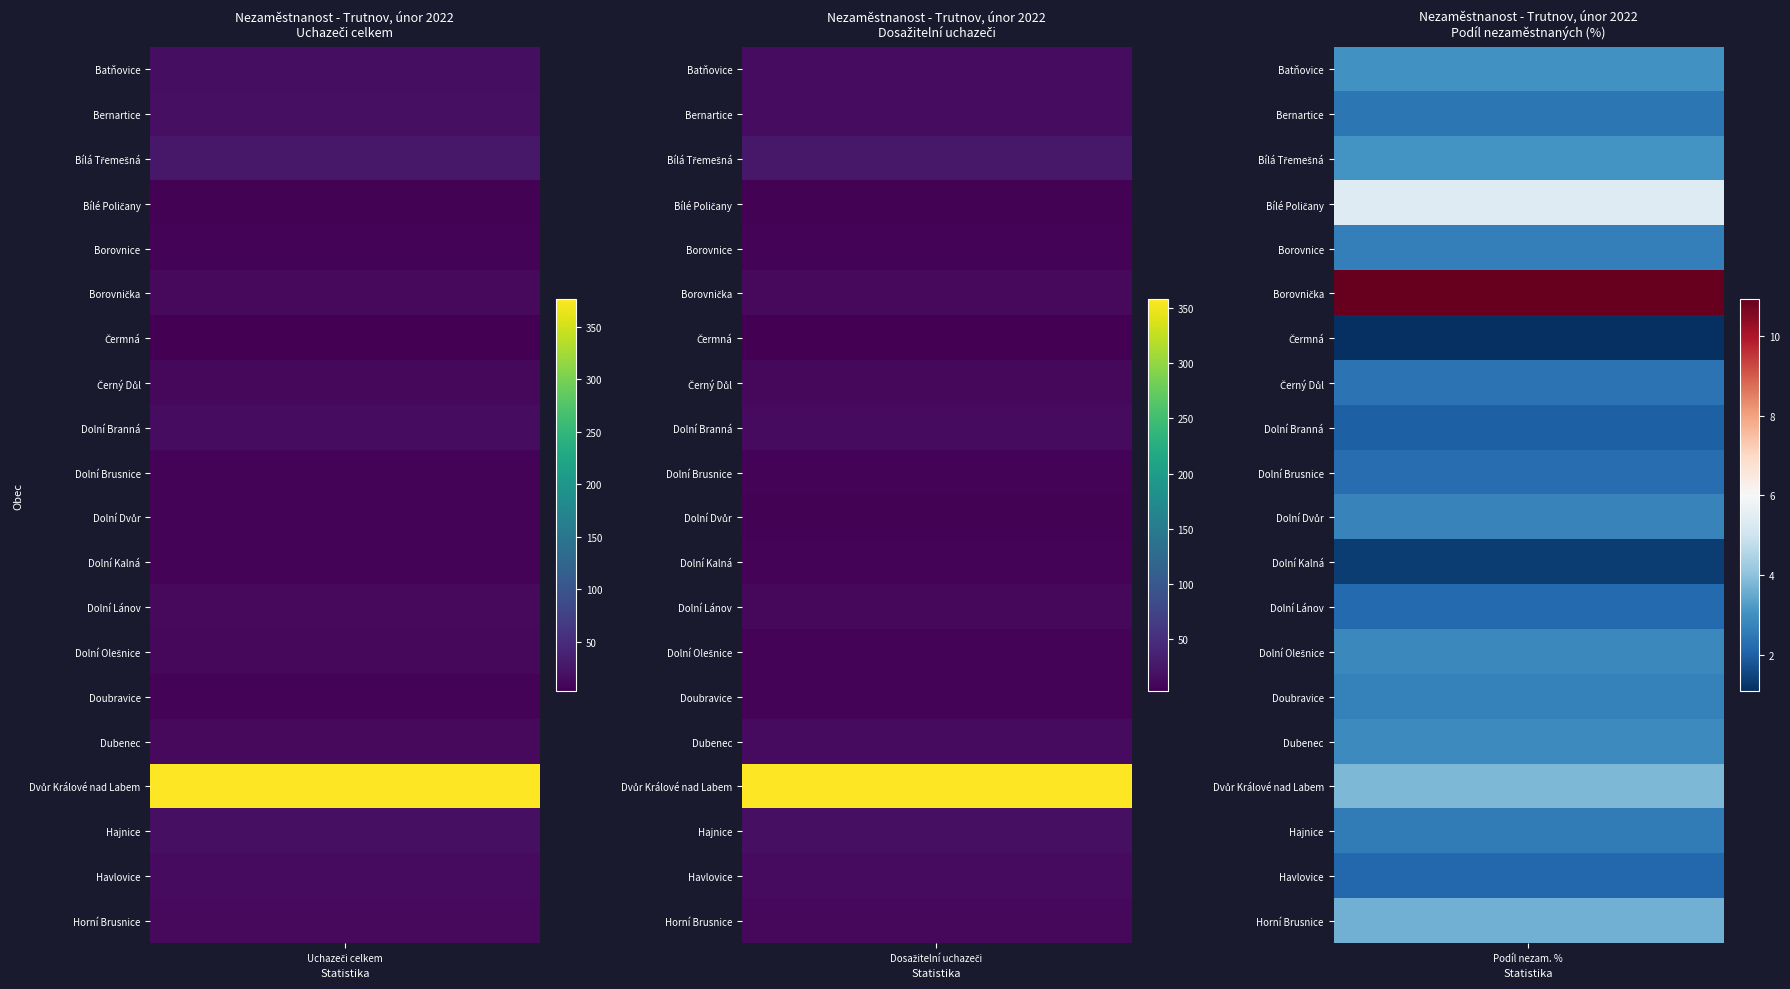

Between Podíl nezam. % and Uchazeči celkem, which is larger?

Uchazeči celkem